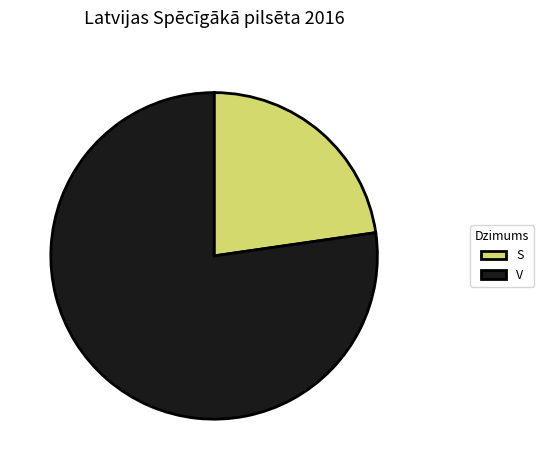

What is the ratio of the value at V to the value at S?

3.4